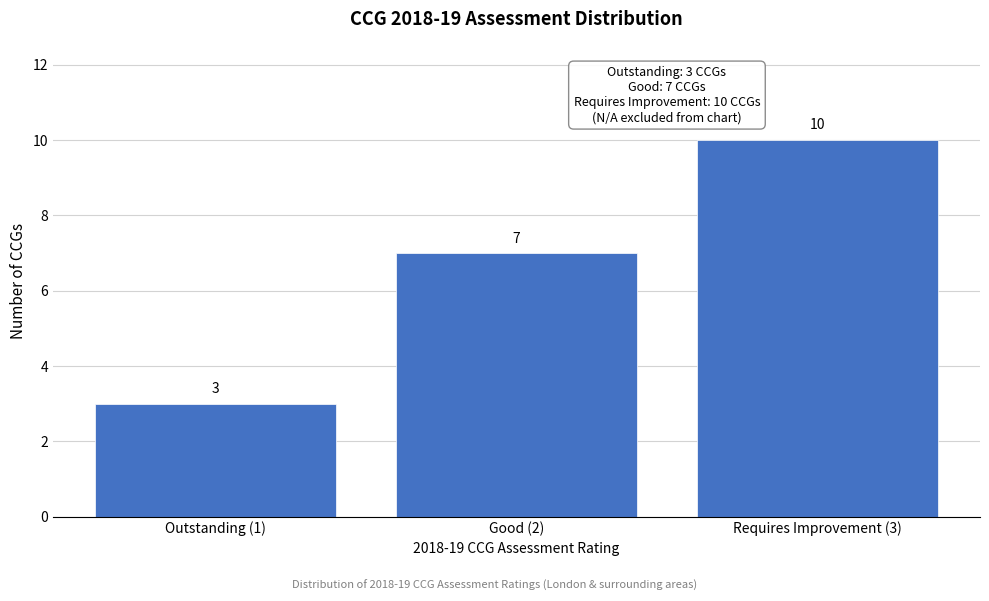

Reading left to right, list all the values displayed in this chart.

3	7	10